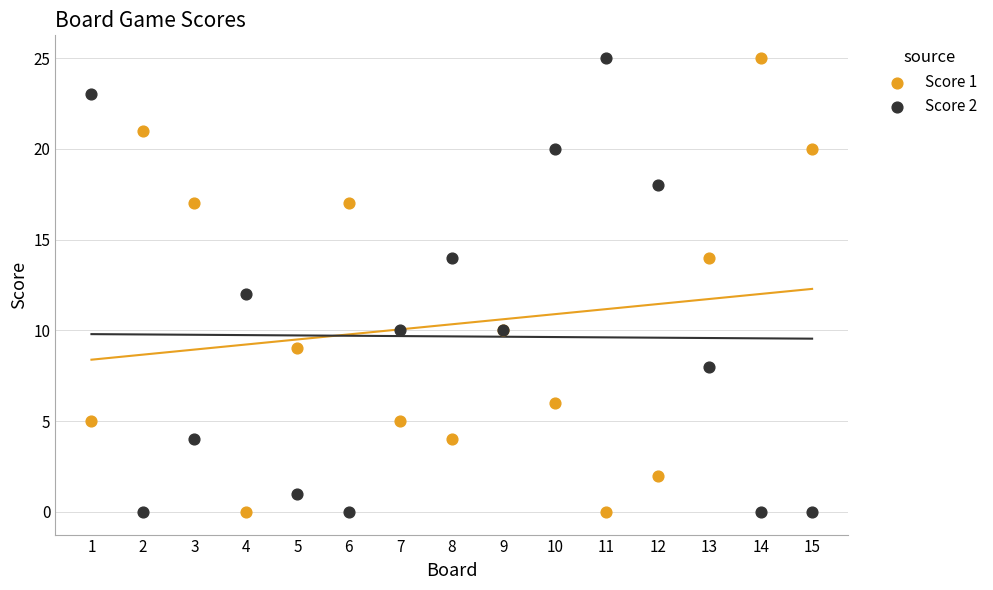

What is the X range (max minus min) for the scatter plot?

14